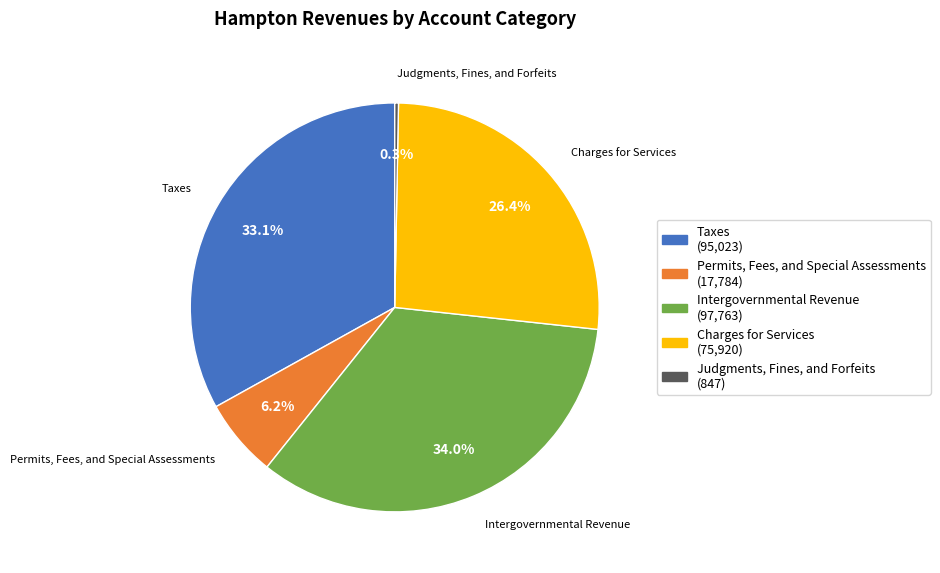

To the nearest percent, what percentage of the pie is Permits, Fees, and Special Assessments?

6%